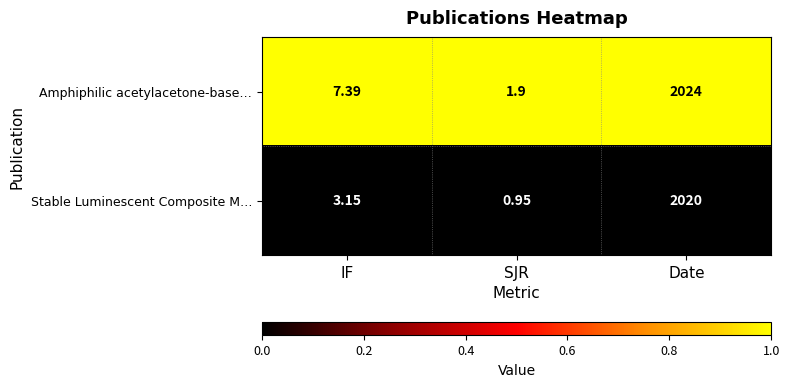

Which category has the highest value across all series?

Date